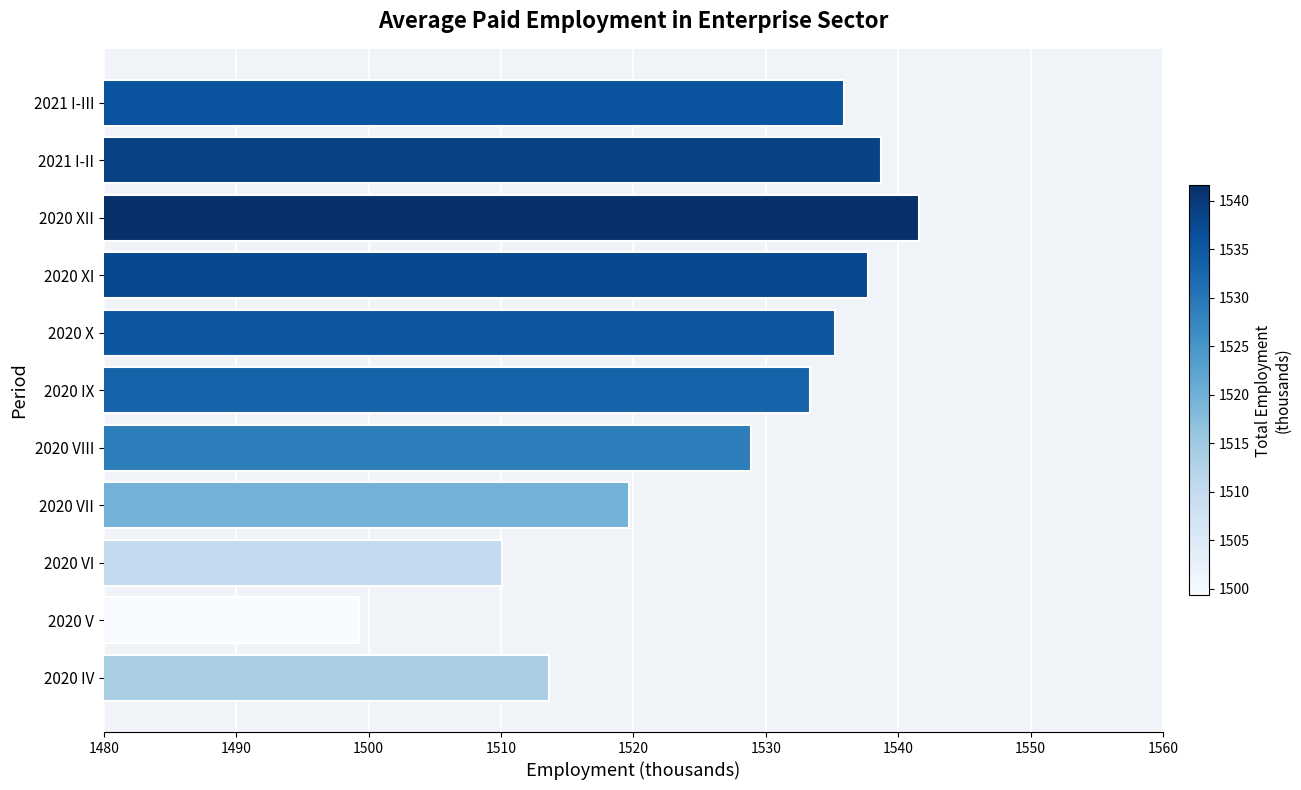

What is the difference between the maximum and minimum values?

42.3